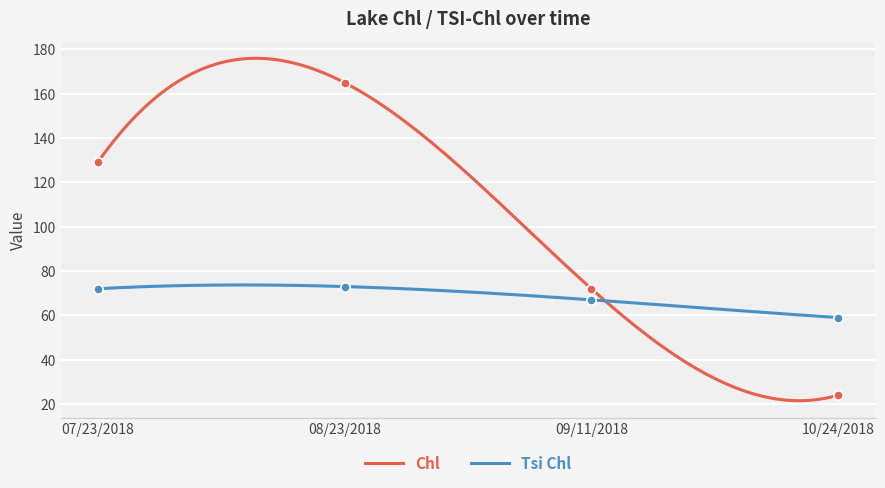

Which series contains the lowest Y value?

Chl